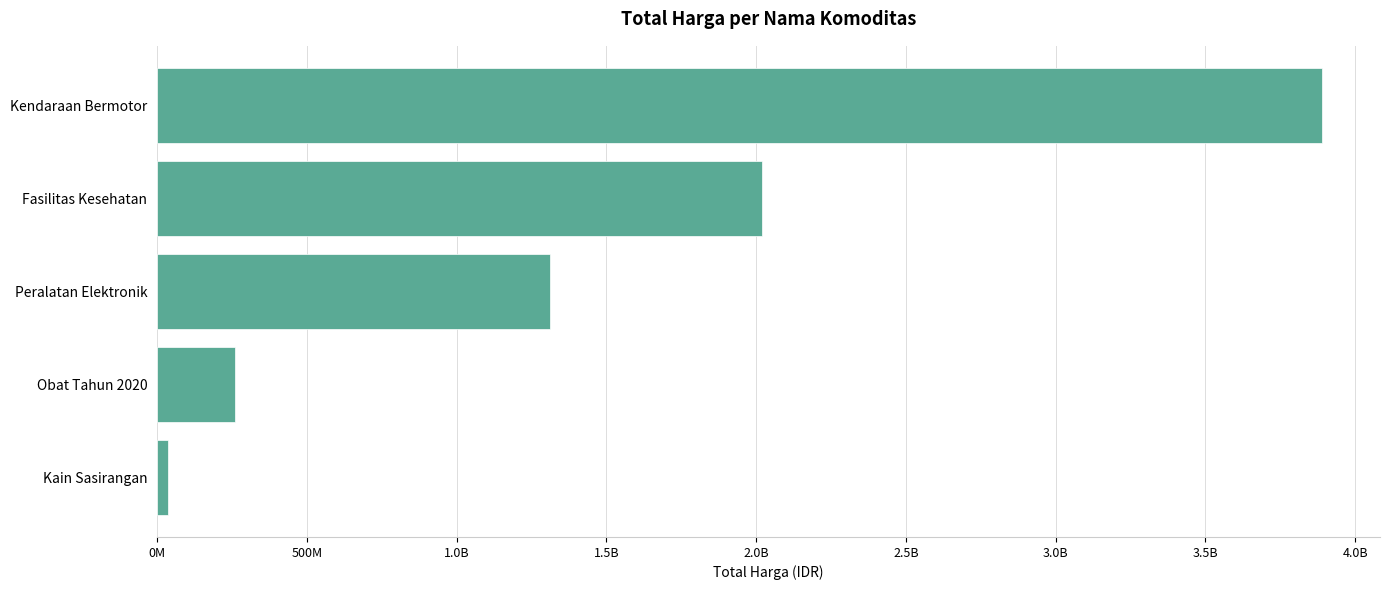

Does the chart contain any negative values?

No